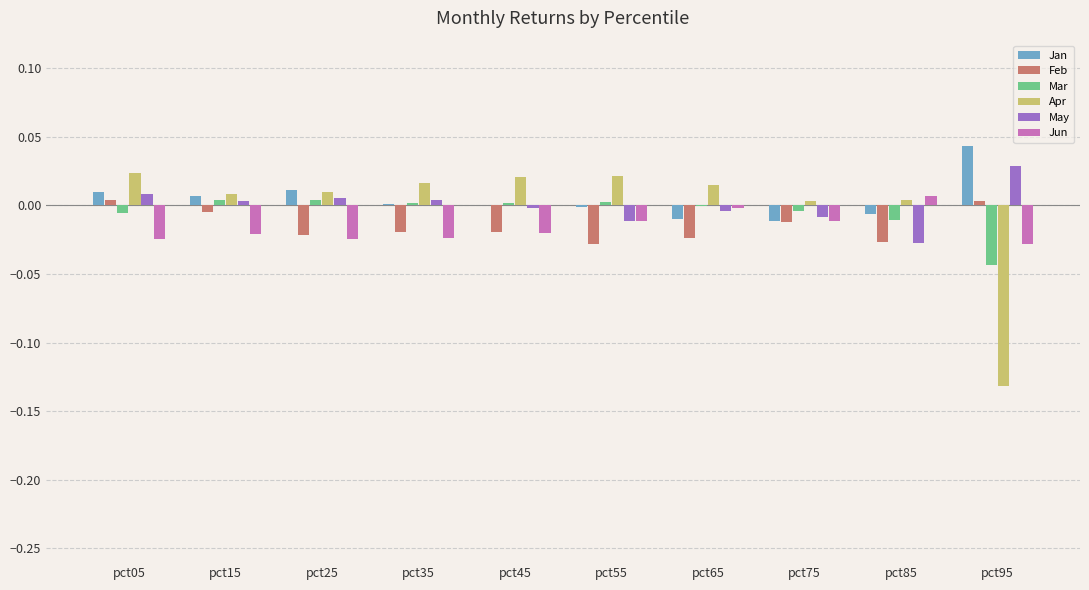

Is the value of Feb at pct35 greater than the value of Jan at pct65?

No